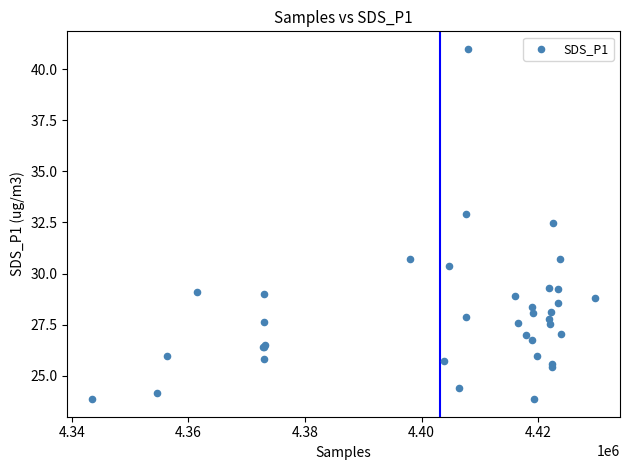

What Y value in the scatter plot is closest to 32?

32.5